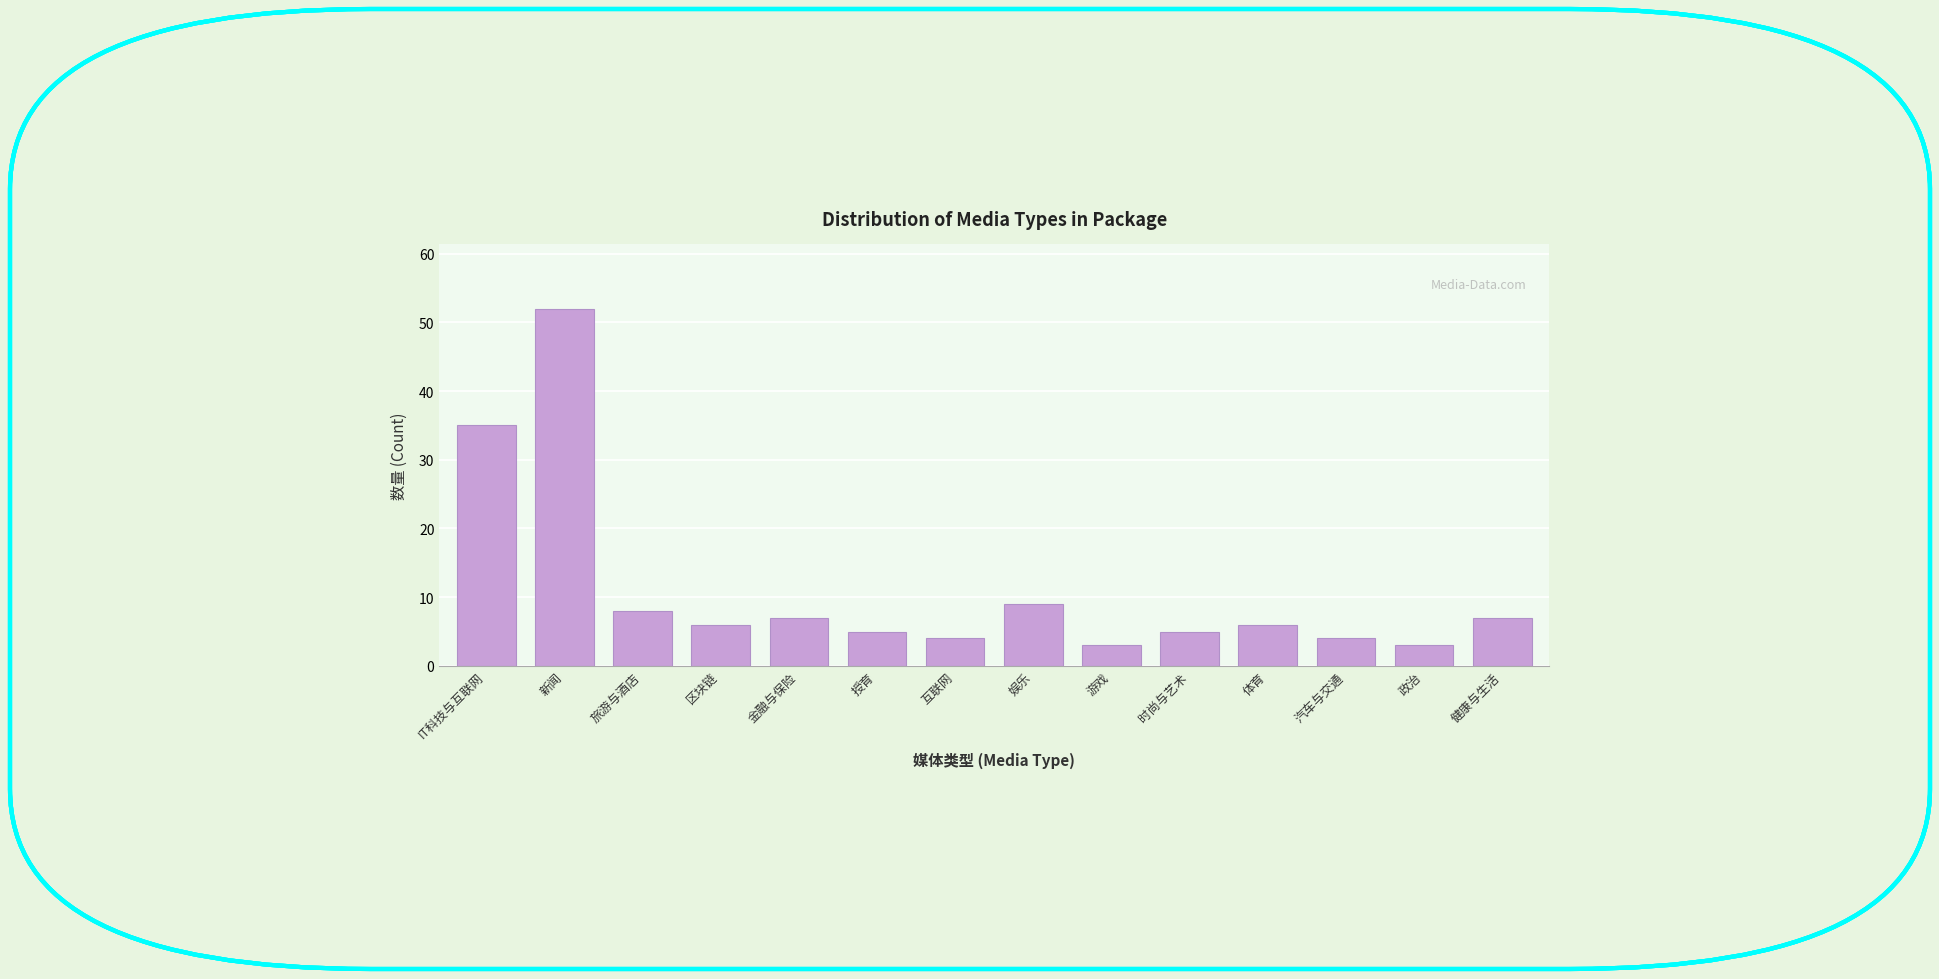

Reading left to right, extract all data points from this chart.

35	52	8	6	7	5	4	9	3	5	6	4	3	7